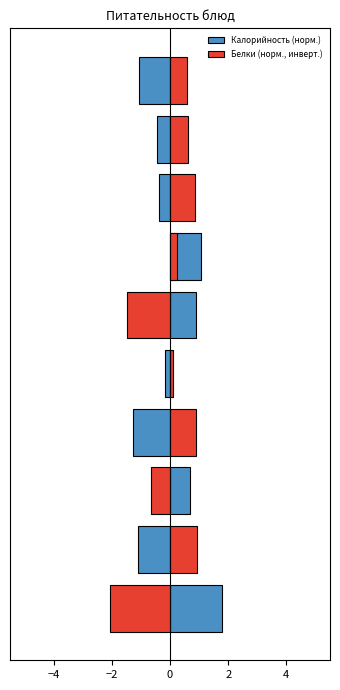

Rank the series by their average value, from lowest to highest.

Белки (норм., инверт.), Калорийность (норм.)